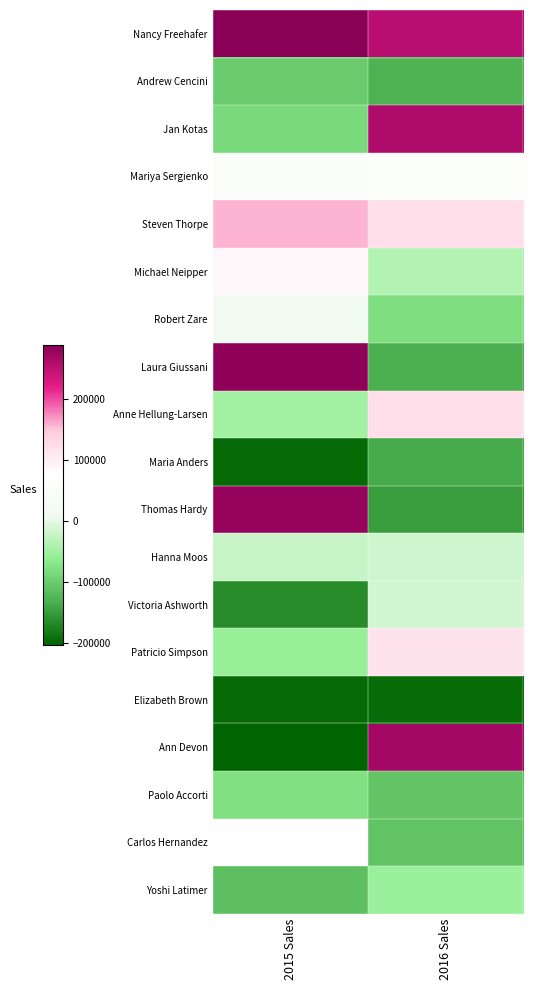

At which category is the sum across all series the highest?

2016 Sales